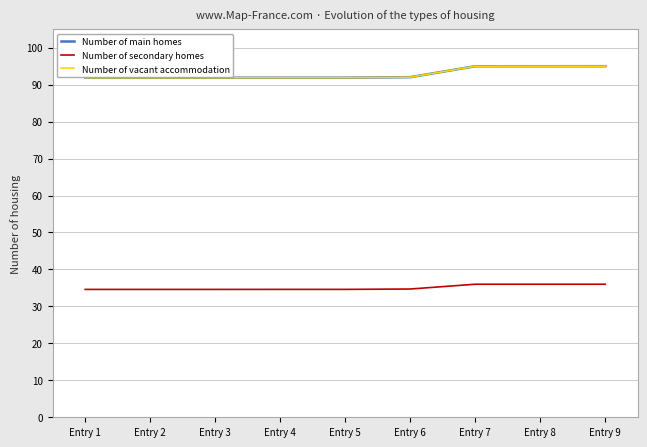

True or false: Number of vacant accommodation and Number of secondary homes intersect in this chart.

False